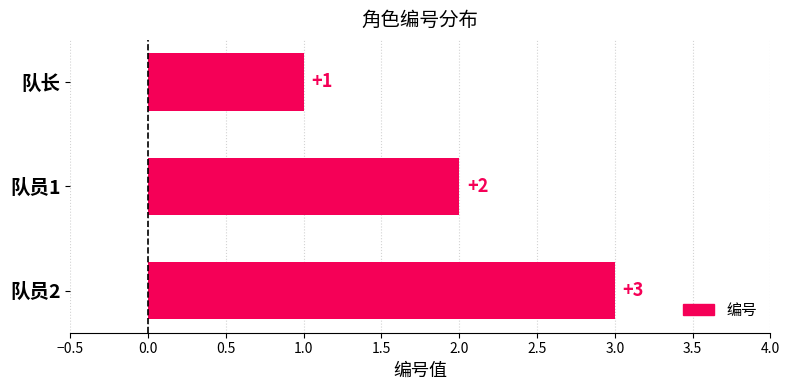

At which label is the value closest to 2?

队员1